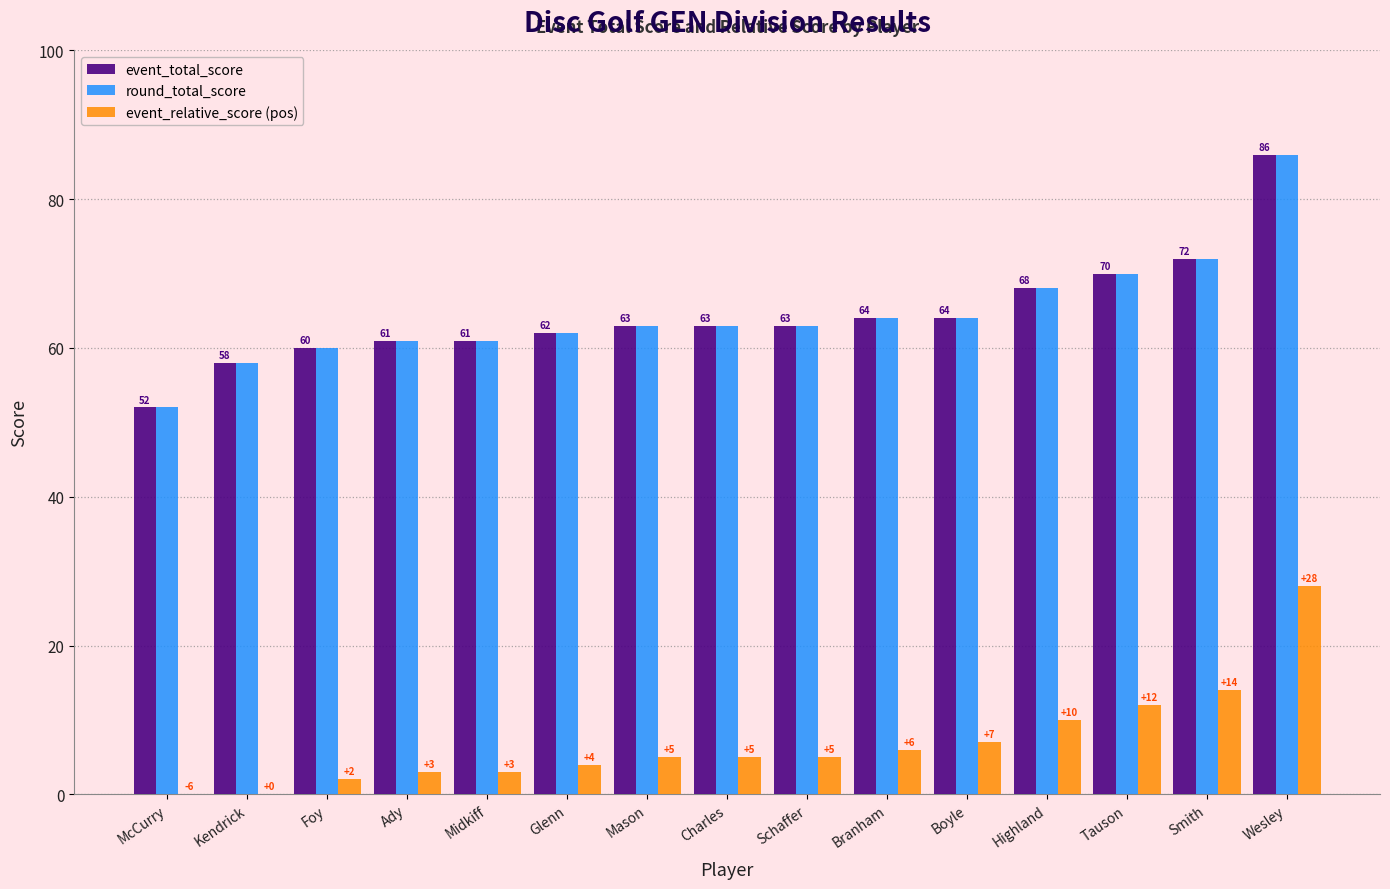

What is the sum of all event_relative_score (pos) values?

104